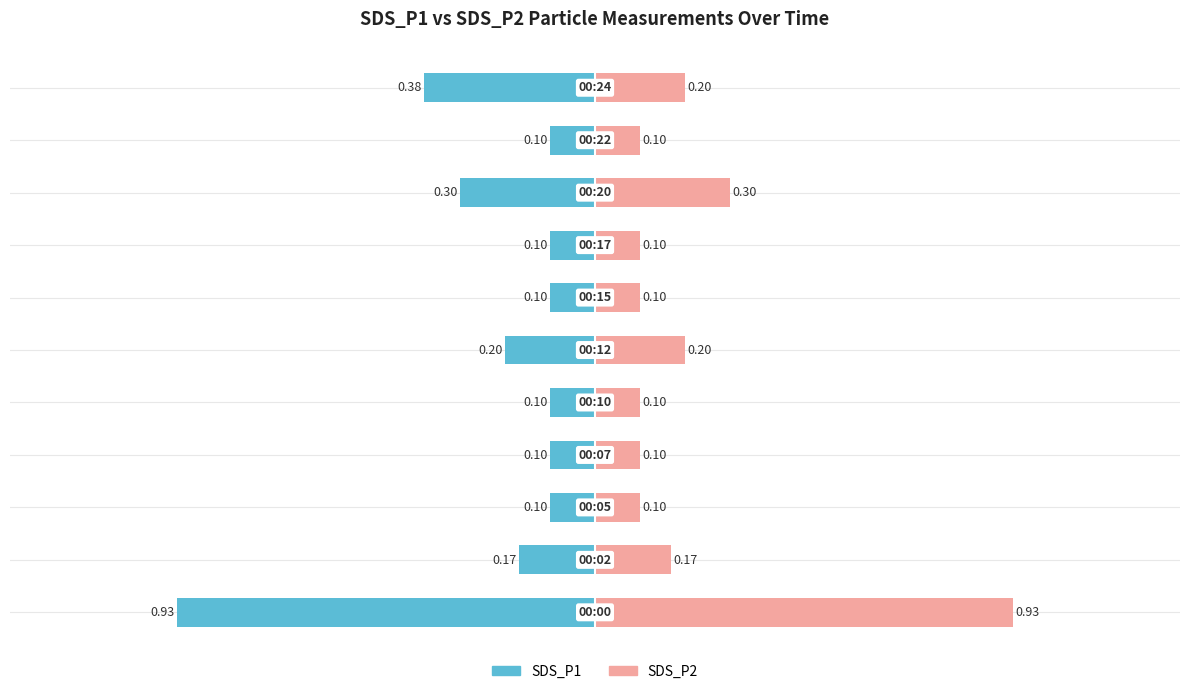

How many series are shown in this chart?

2